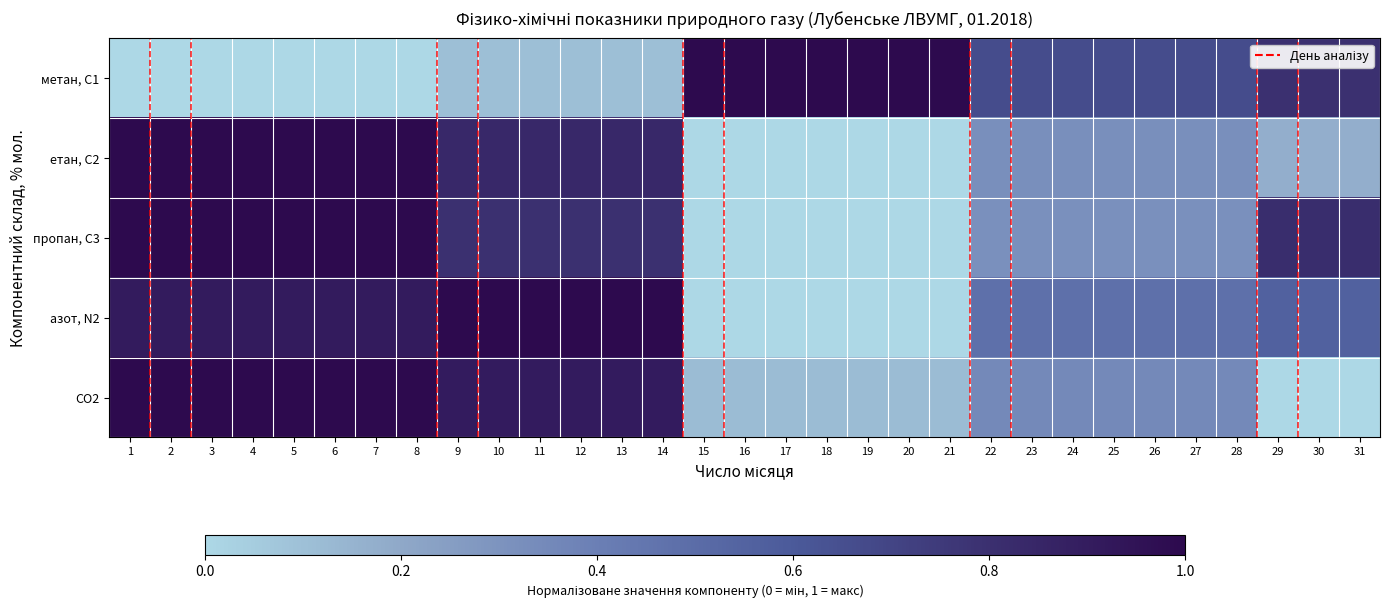

Count the number of categories in the chart.

31